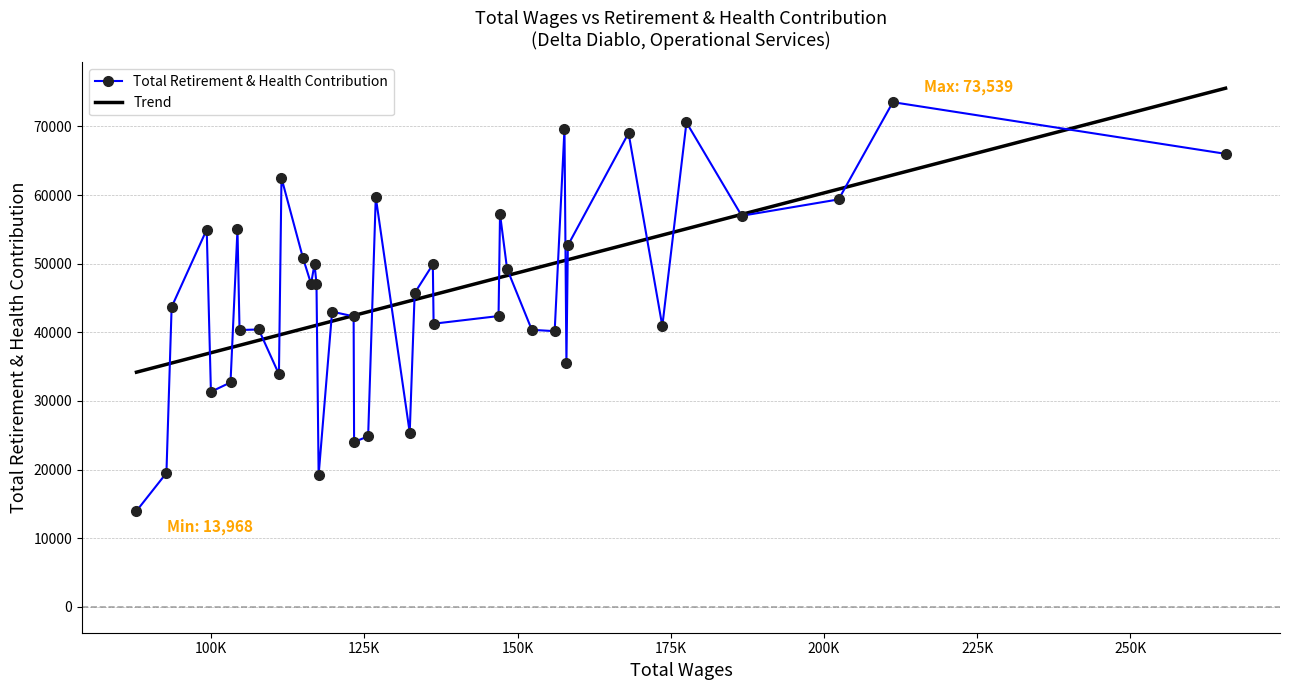

What is the lowest value of the Total Retirement & Health Contribution series?

13968.0